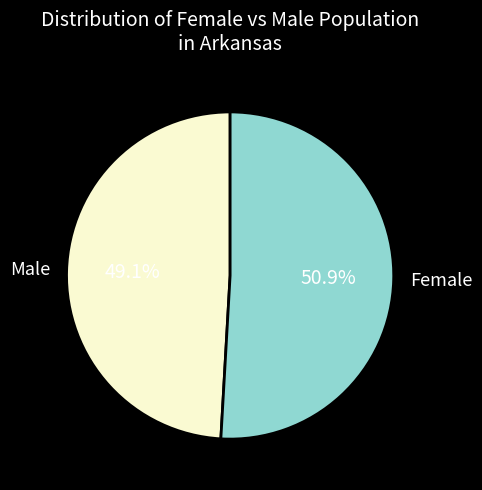

To the nearest percent, what is the difference between the largest and smallest slice percentages?

2%